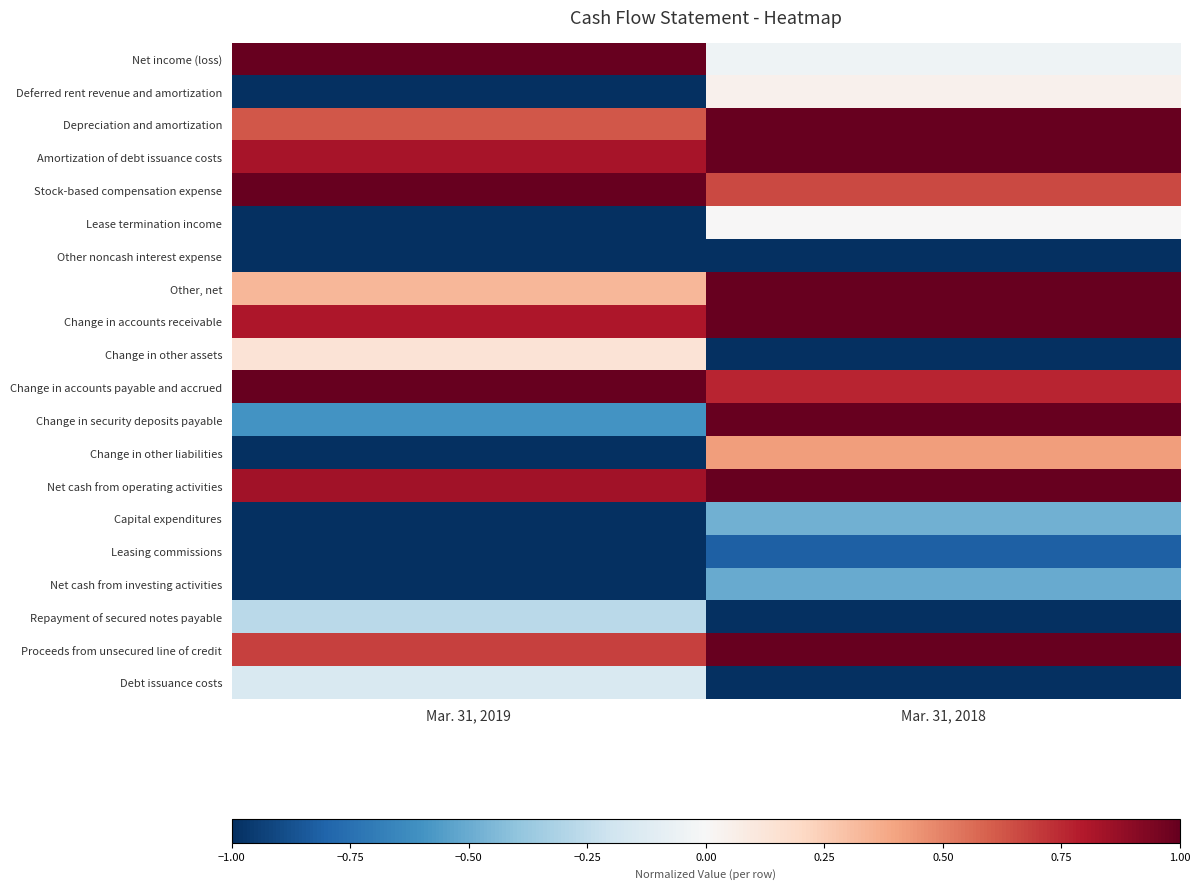

How many series are shown in this chart?

20